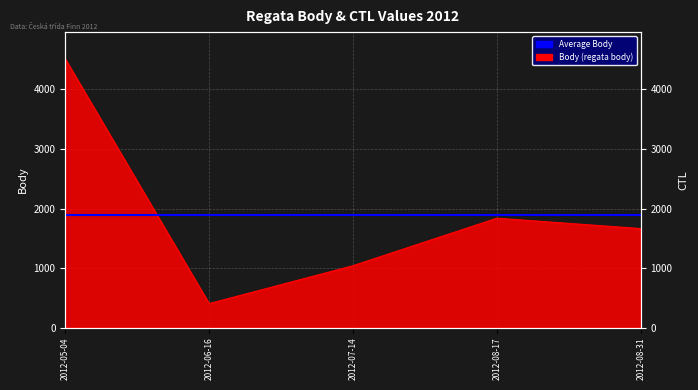

What is the maximum value shown in the chart?

4513